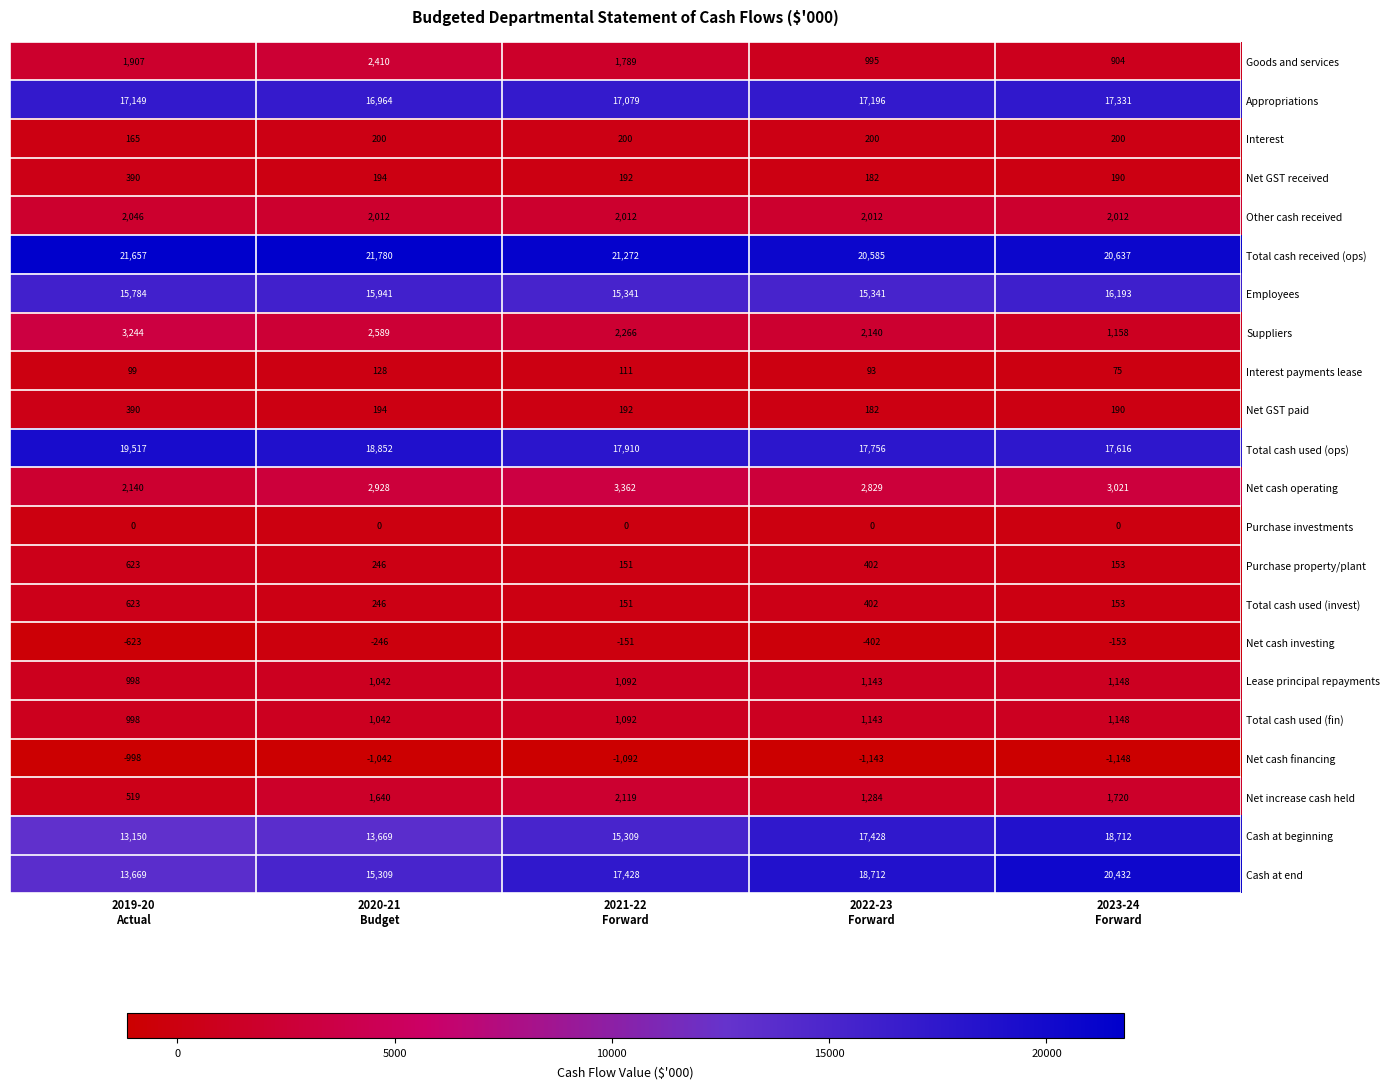

What is the average value of the Cash at end series?

17110